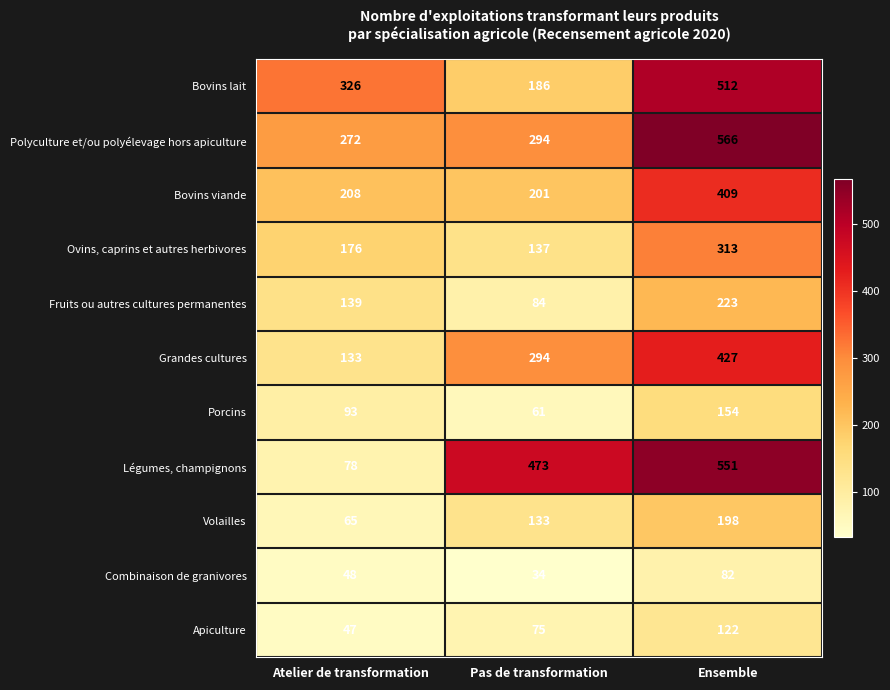

Count the number of data series in this chart.

11